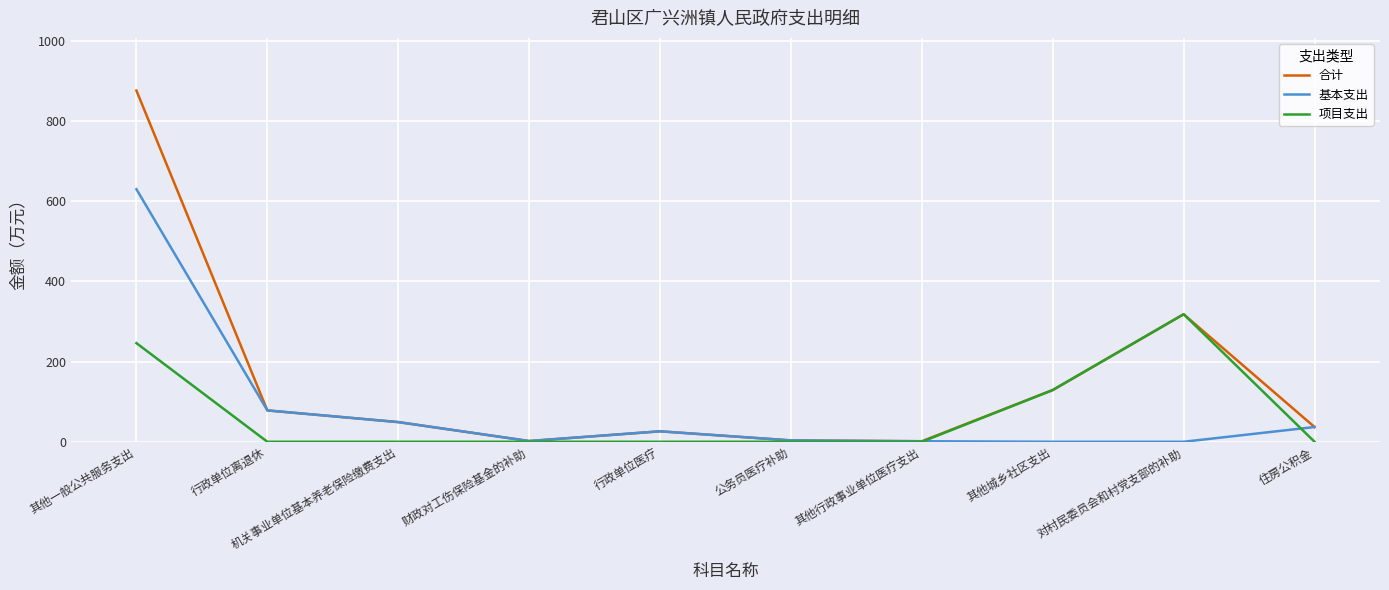

Which series has the largest total across all categories?

合计